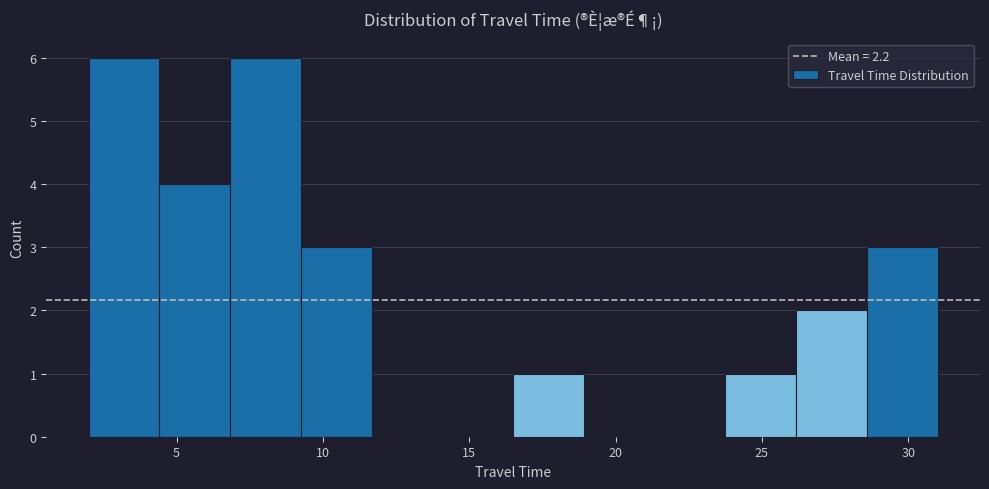

How tall is the bar that spans 4.5 to 7.0 on the x-axis? Neither the bar edges nor the heights are printed on the chart, so give them approximately, as read against the axes.

4